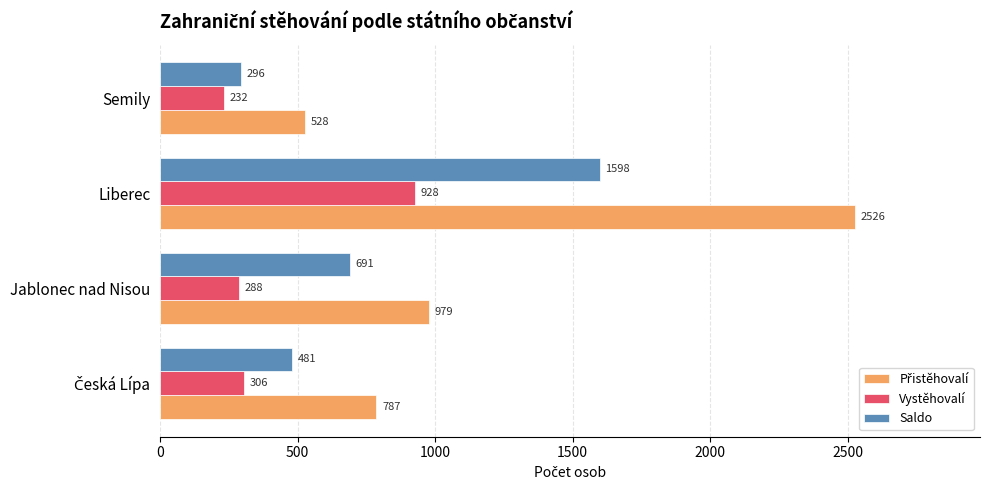

How many data points in Vystěhovalí are less than 306?

2